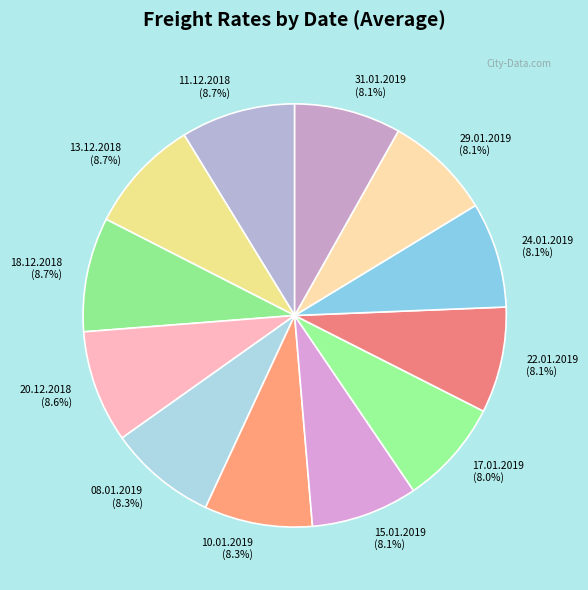

What percentage is the 10.01.2019 slice, to the nearest percent?

8%